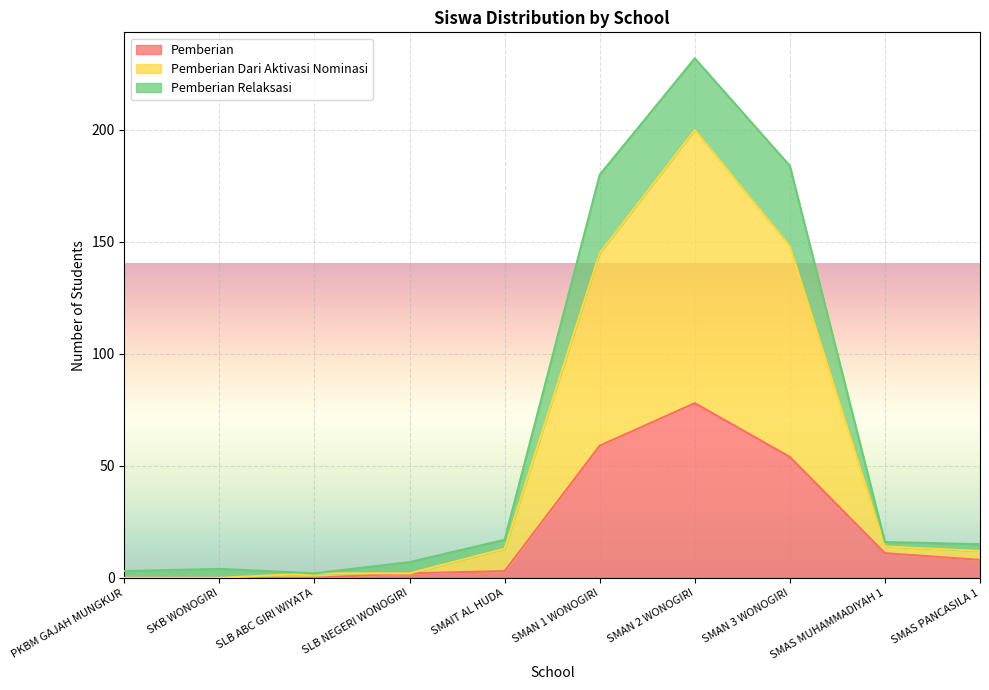

How many data points in Pemberian are above 8?

4